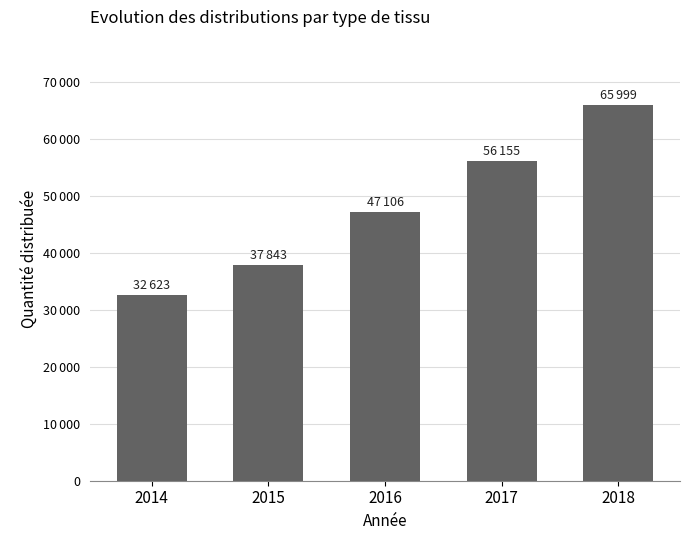

The value at 2015 is 37843. True or false?

True